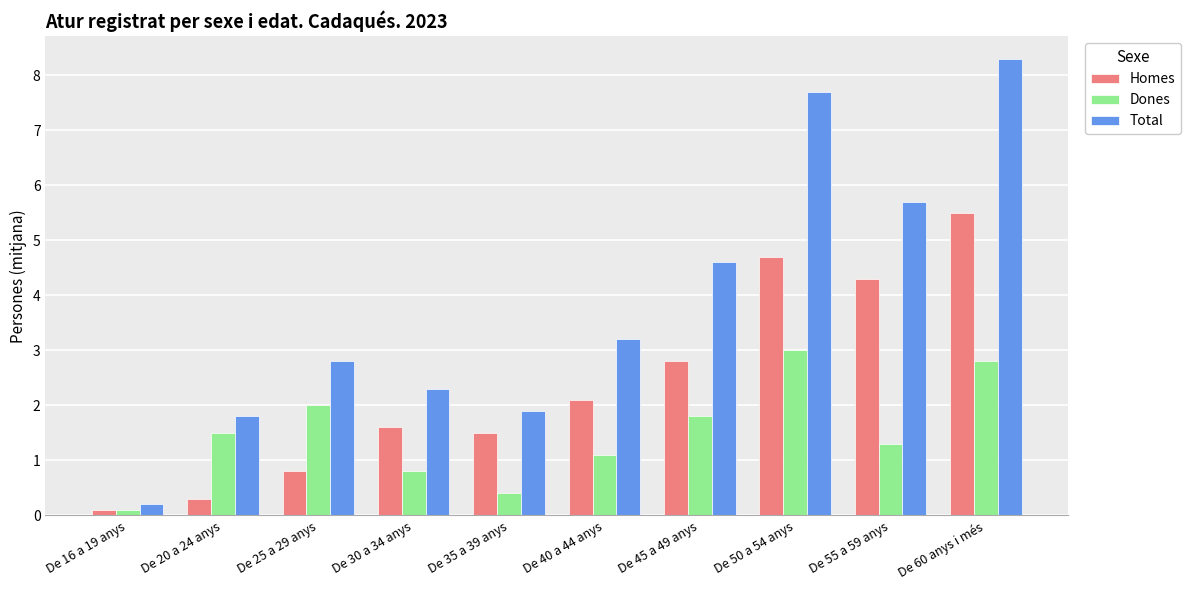

What are all the series names shown in the legend?

Homes, Dones, Total